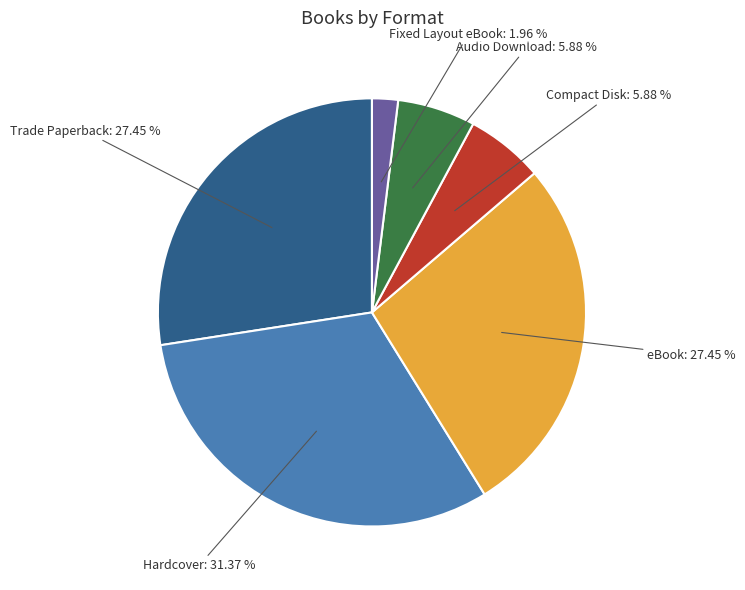

What is the smallest slice in the pie chart?

Fixed Layout eBook